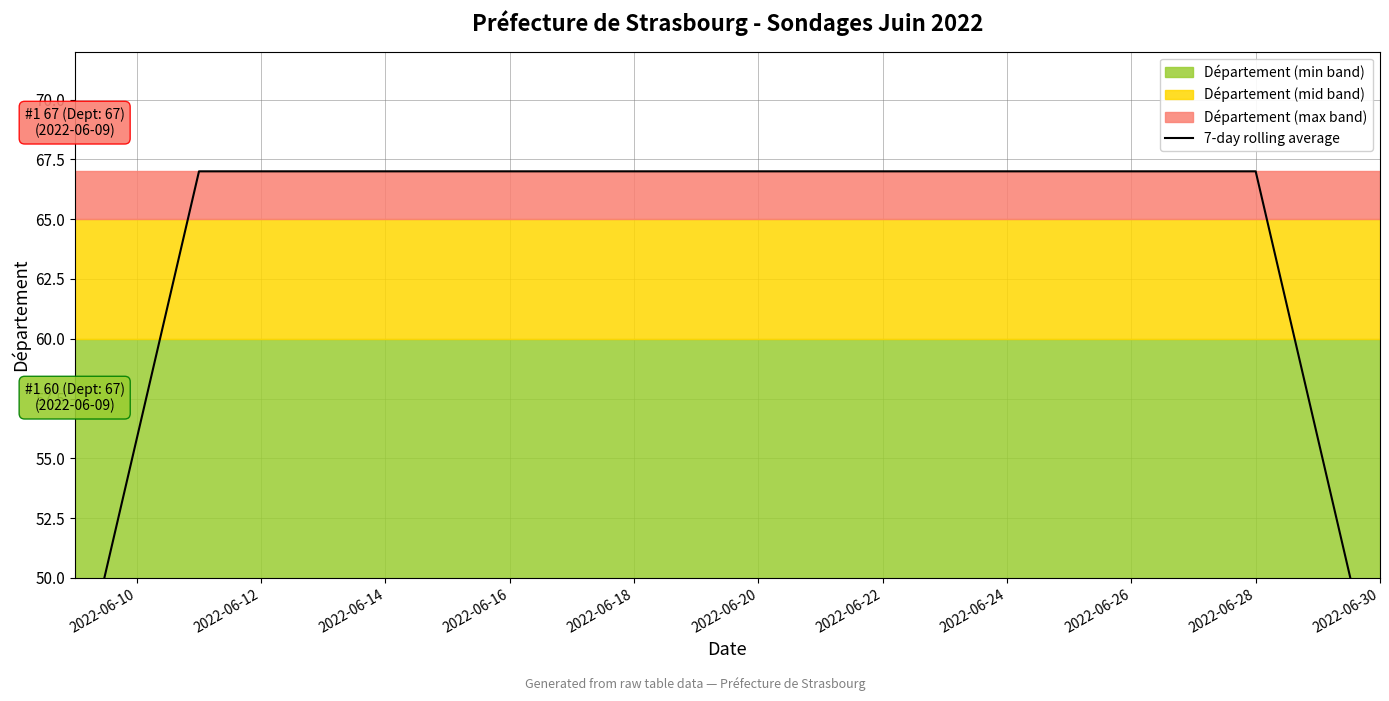

Reading right to left, list all the values displayed in this chart.

44.7	67.0	67.0	67.0	67.0	67.0	44.7